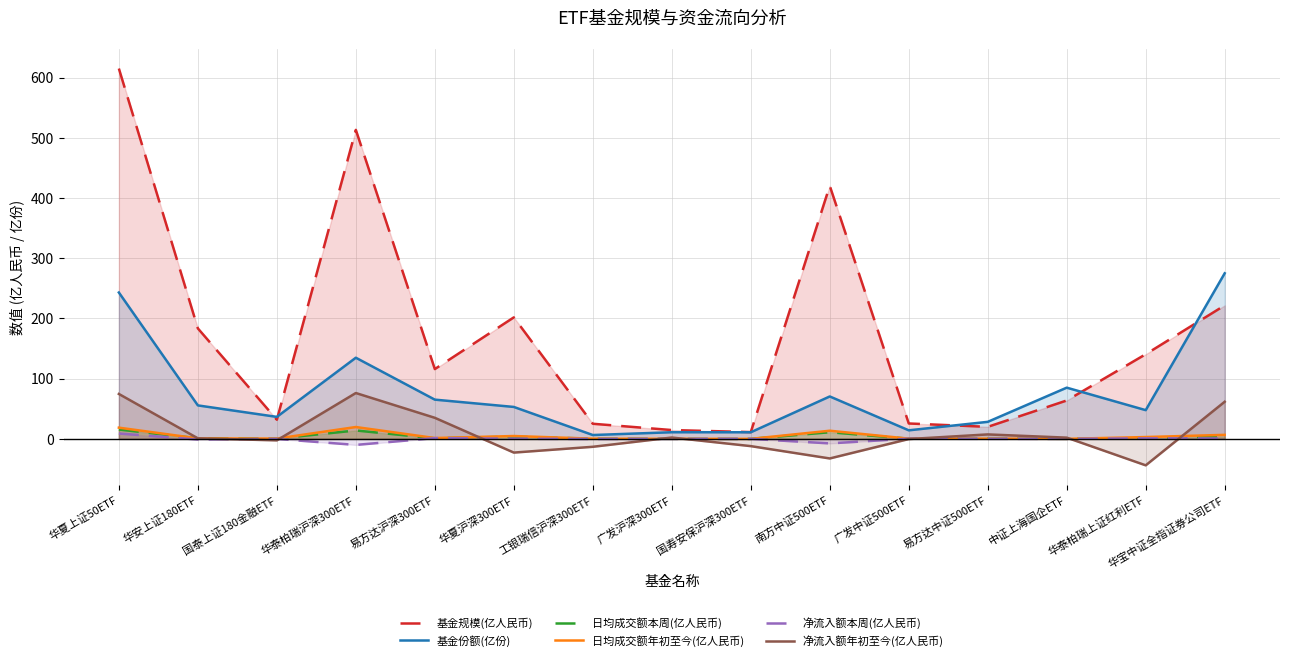

What is the difference between the 基金规模(亿人民币) values at 南方中证500ETF and 国寿安保沪深300ETF?

409.1